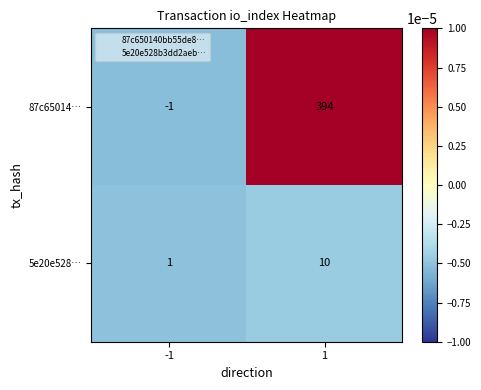

Reading right to left, extract all data points from this chart.

87c65014…: 394	-1
5e20e528…: 10	1